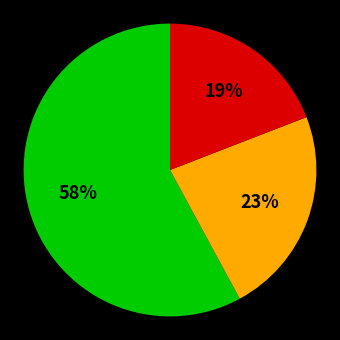

Is there a majority slice in this chart?

Yes